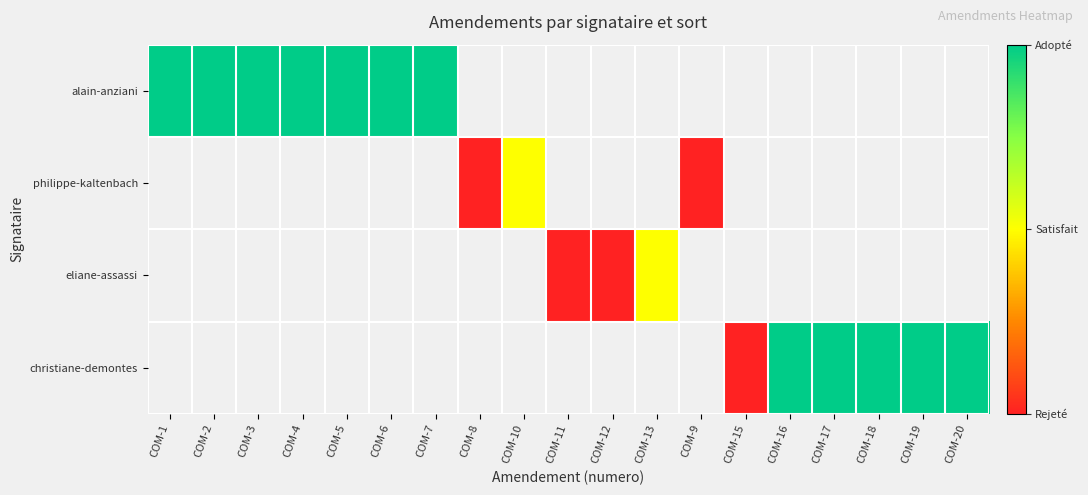

How many distinct data groups are displayed?

4